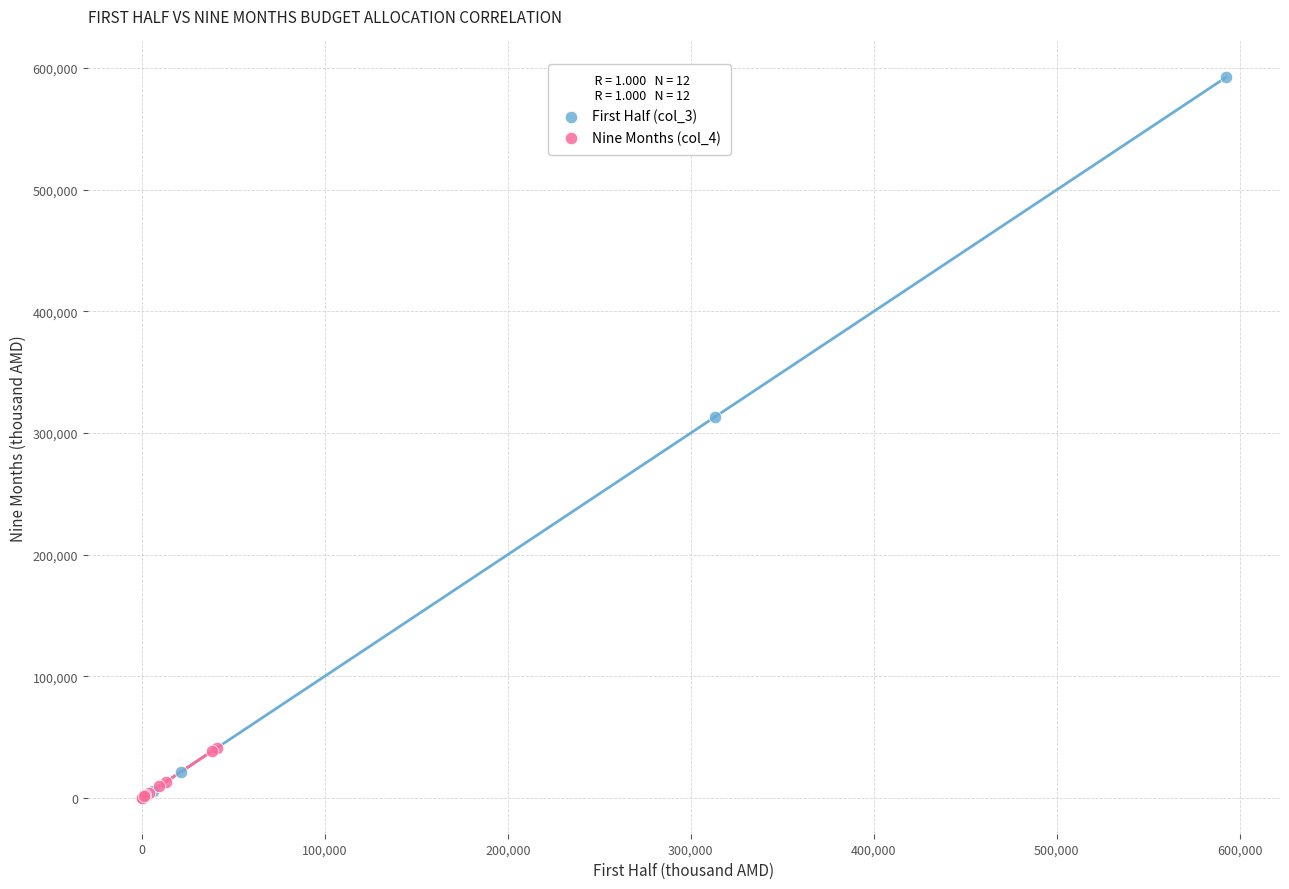

What are all the series names shown in the legend?

First Half (col_3), Nine Months (col_4)